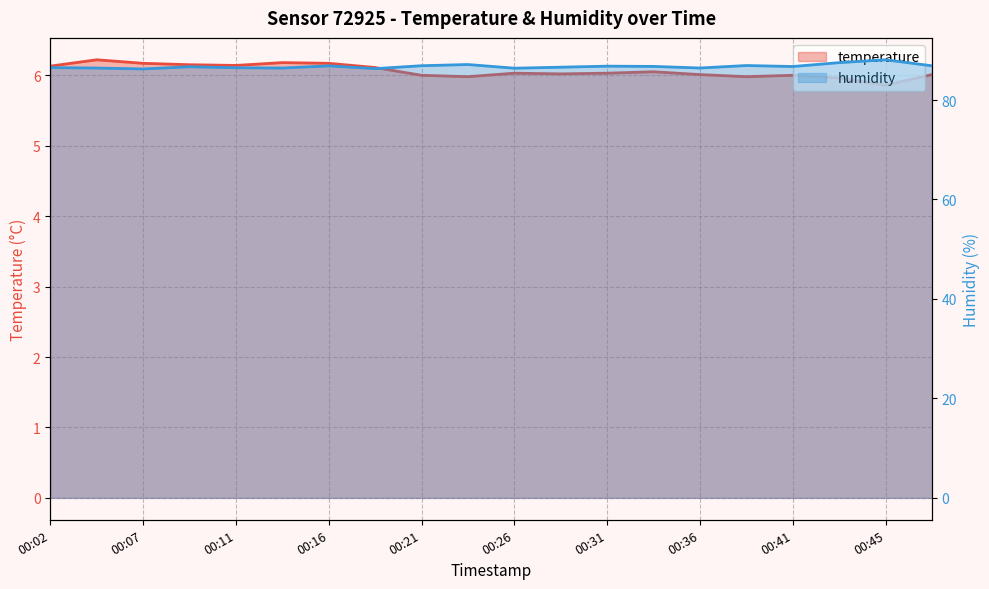

At which category does humidity reach its first local valley?

00:07